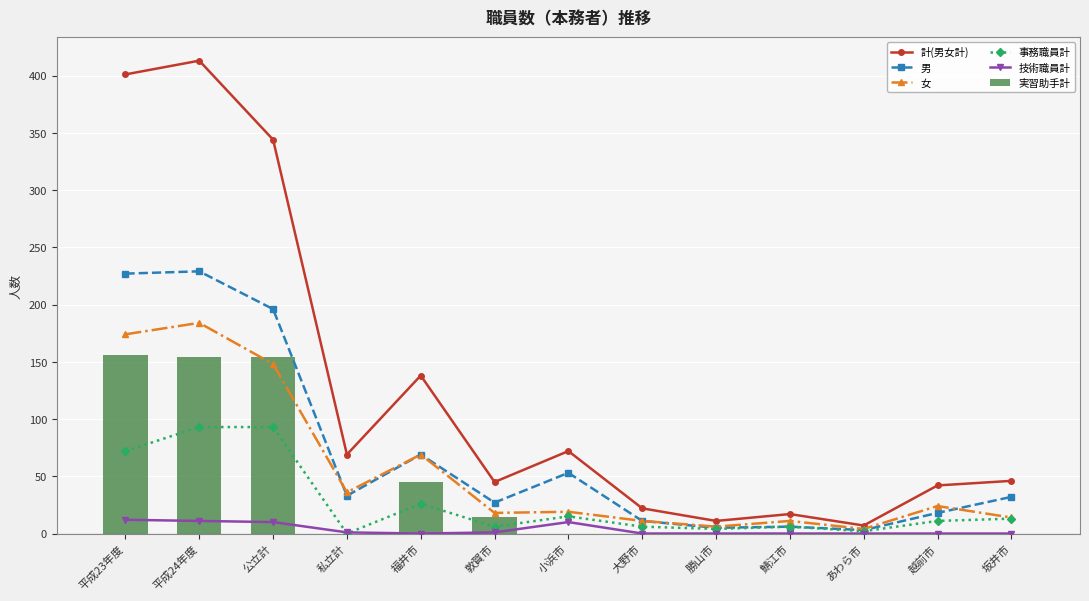

What is the highest value of the 男 series?

229